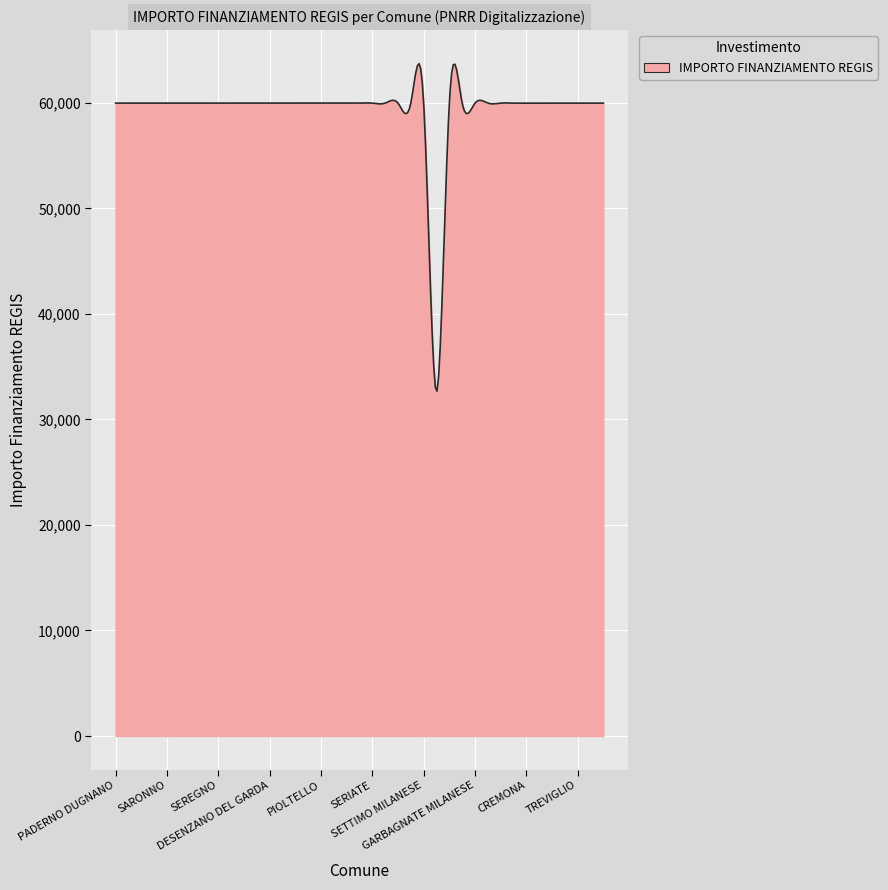

How many lines are shown in the chart?

1